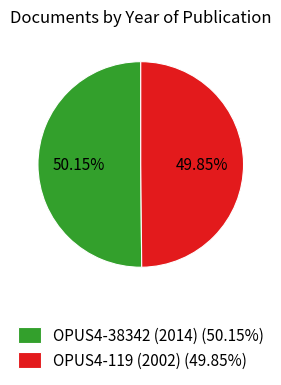

Combined, do OPUS4-38342 (2014) (50.15%) and OPUS4-119 (2002) (49.85%) account for over 50%?

Yes